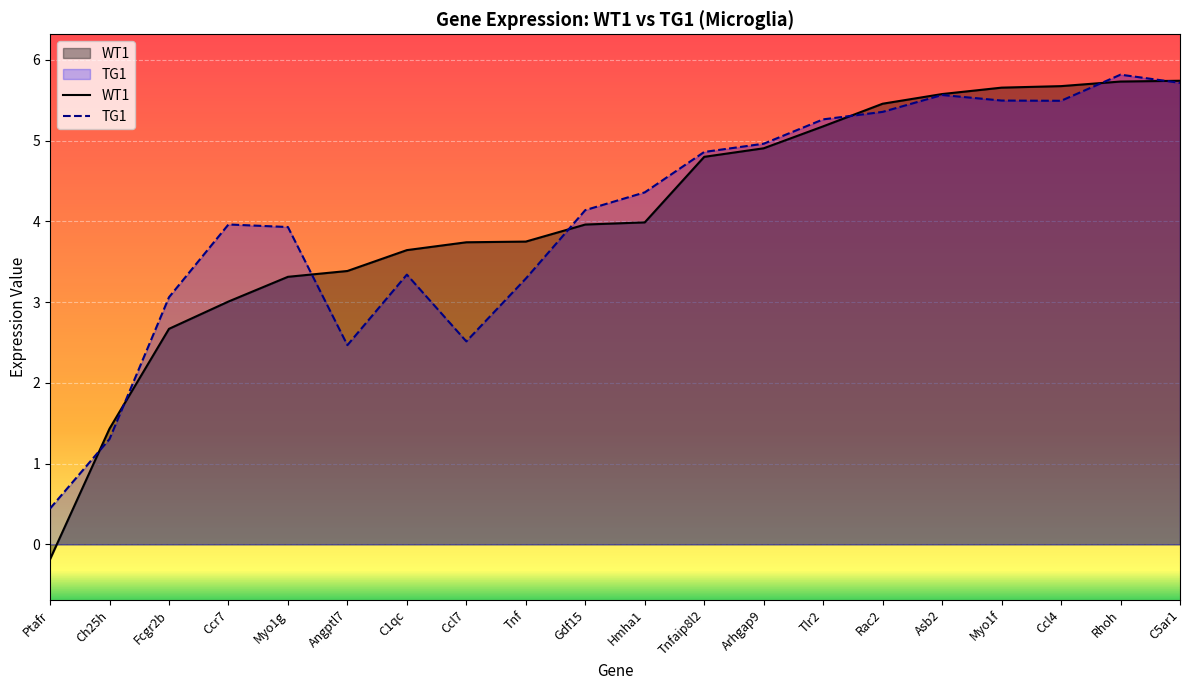

At which label does TG1 first exceed 4?

Gdf15